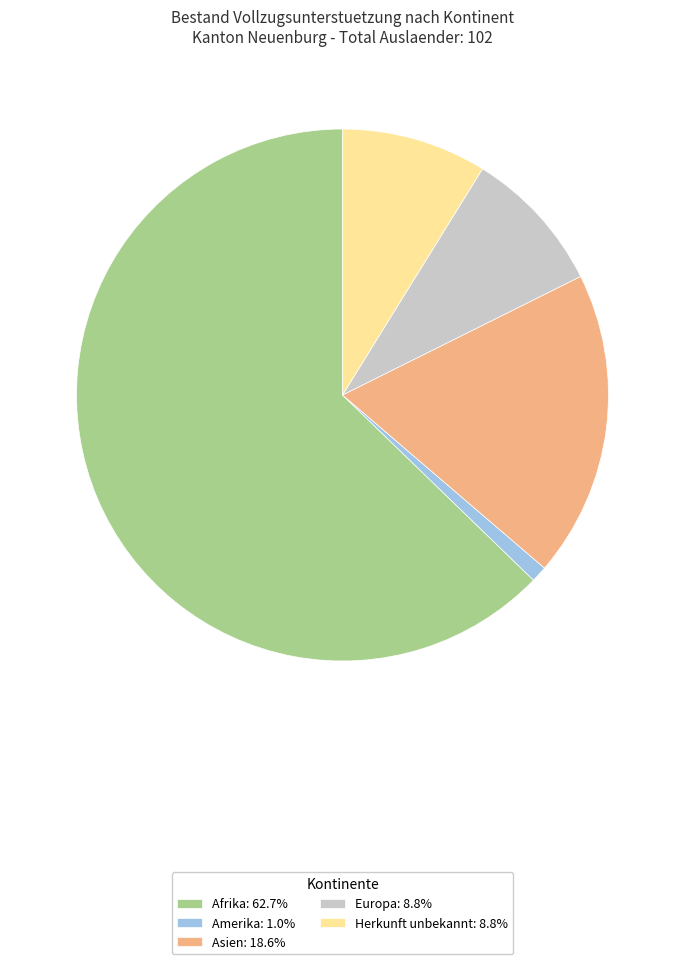

Is there any slice that represents more than half of the pie?

Yes